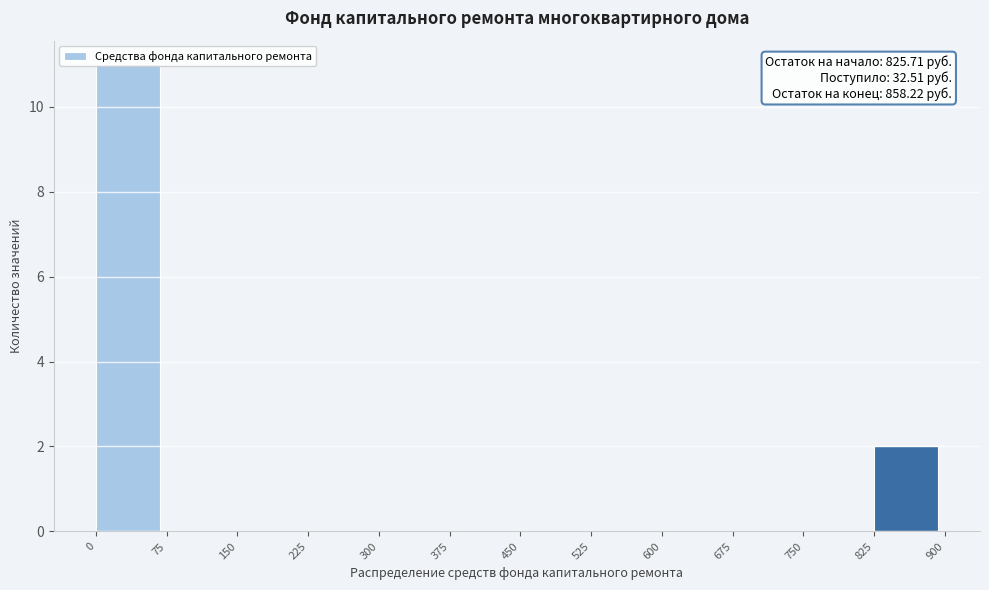

Over which range of the x-axis is the bar tallest?

0 to 75